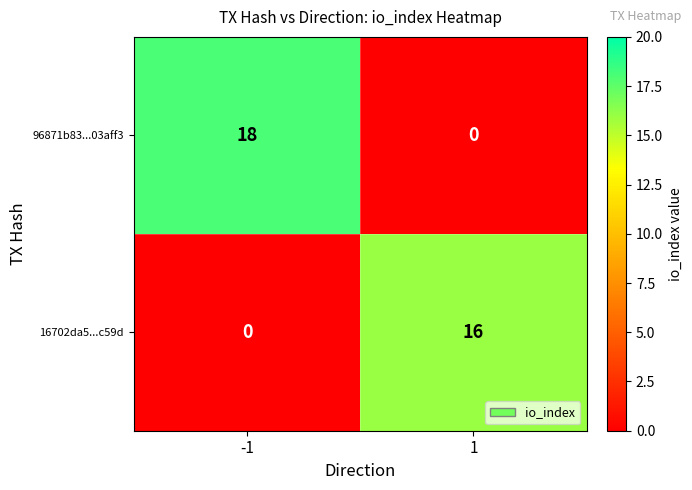

What is the approximate value of 16702da5...c59d at 1?

16